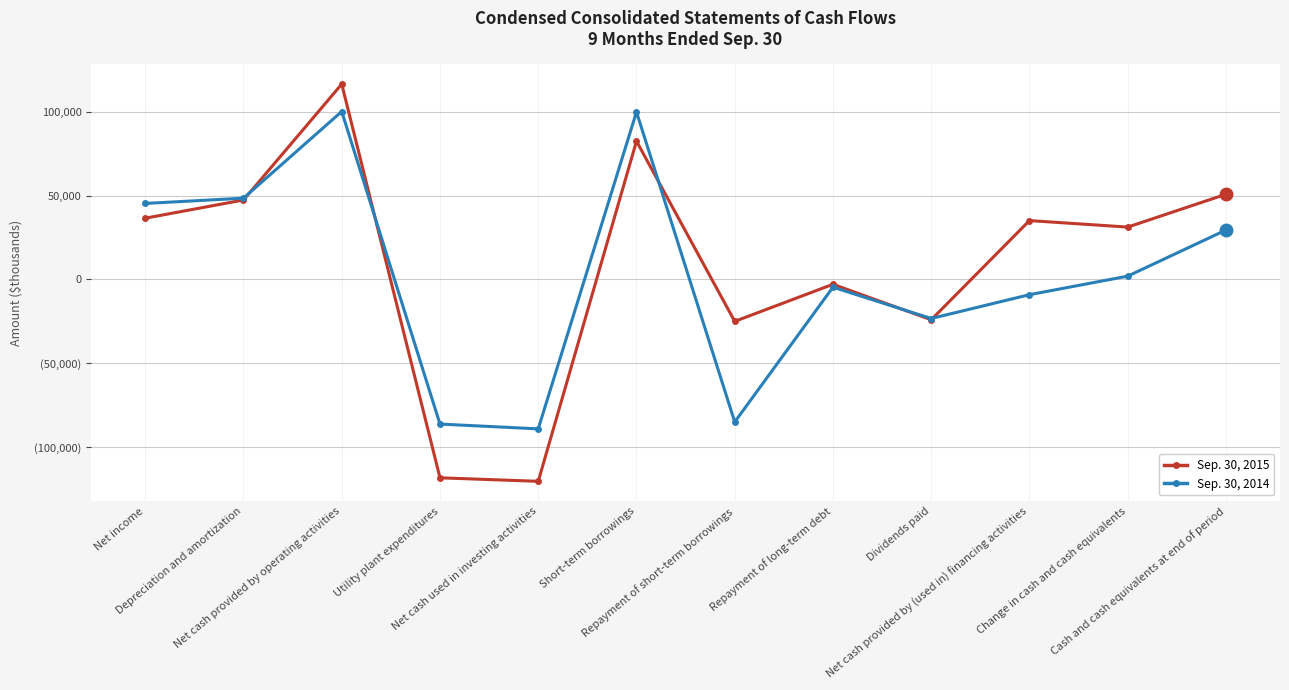

Reading left to right, transcribe all the data shown in this chart.

Sep. 30, 2015: Net income=36540	Depreciation and amortization=47406	Net cash provided by operating activities=116524	Utility plant expenditures=-118309	Net cash used in investing activities=-120405	Short-term borrowings=82500	Repayment of short-term borrowings=-25000	Repayment of long-term debt=-2878	Dividends paid=-24047	Net cash provided by (used in) financing activities=35119	Change in cash and cash equivalents=31238	Cash and cash equivalents at end of period=50825
Sep. 30, 2014: Net income=45344	Depreciation and amortization=48481	Net cash provided by operating activities=100167	Utility plant expenditures=-86258	Net cash used in investing activities=-89111	Short-term borrowings=99900	Repayment of short-term borrowings=-85000	Repayment of long-term debt=-4604	Dividends paid=-23295	Net cash provided by (used in) financing activities=-9077	Change in cash and cash equivalents=1979	Cash and cash equivalents at end of period=29485